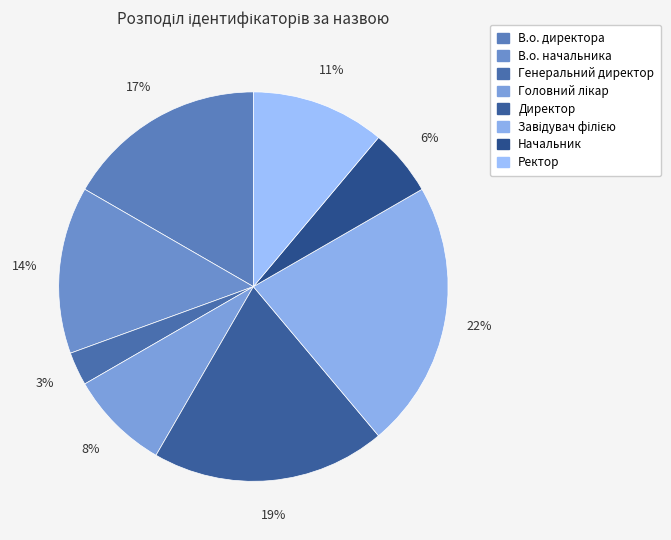

How many segments does this pie chart have?

8